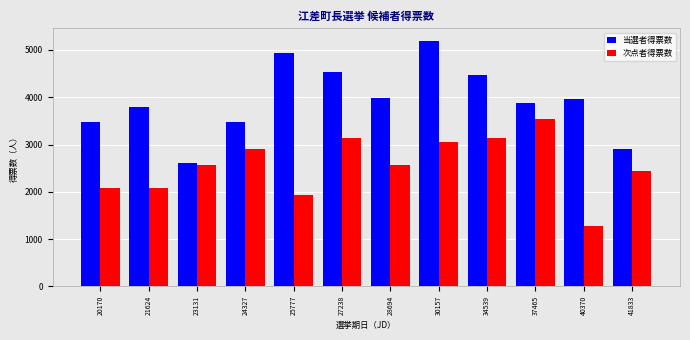

True or false: 当選者得票数 has a value of 6887 at 34539.

False